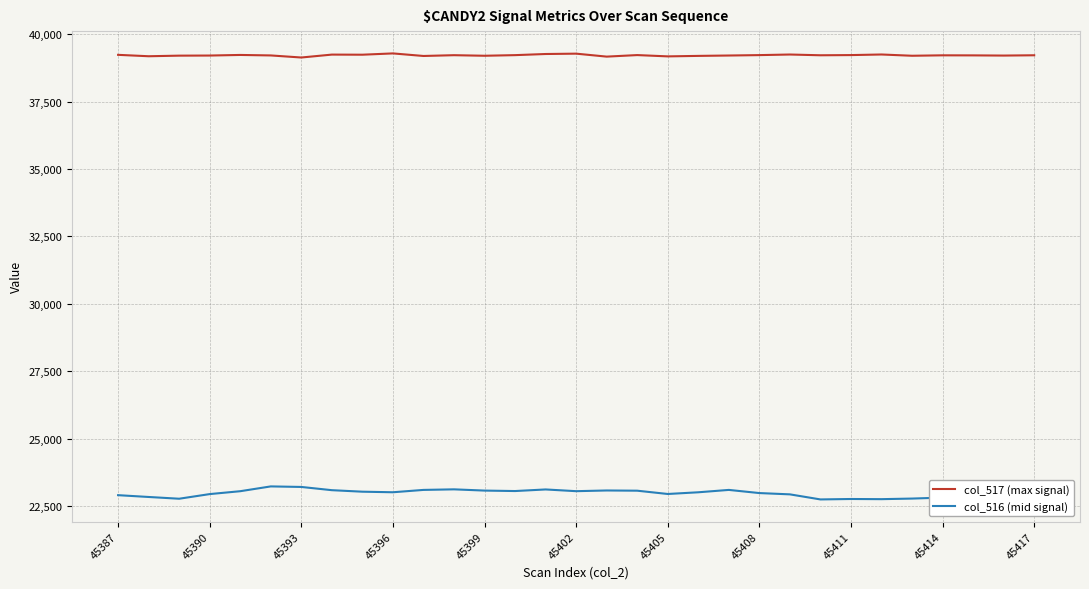

Rank the series by their maximum value, from lowest to highest.

col_516 (mid signal), col_517 (max signal)